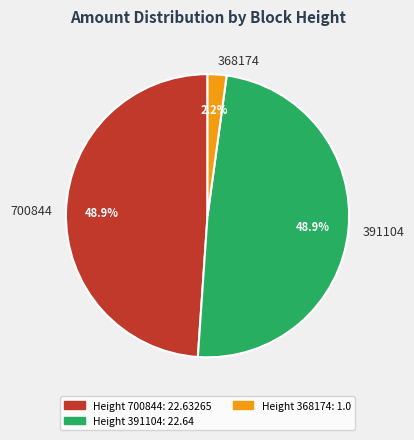

Count the number of slices in the pie.

3